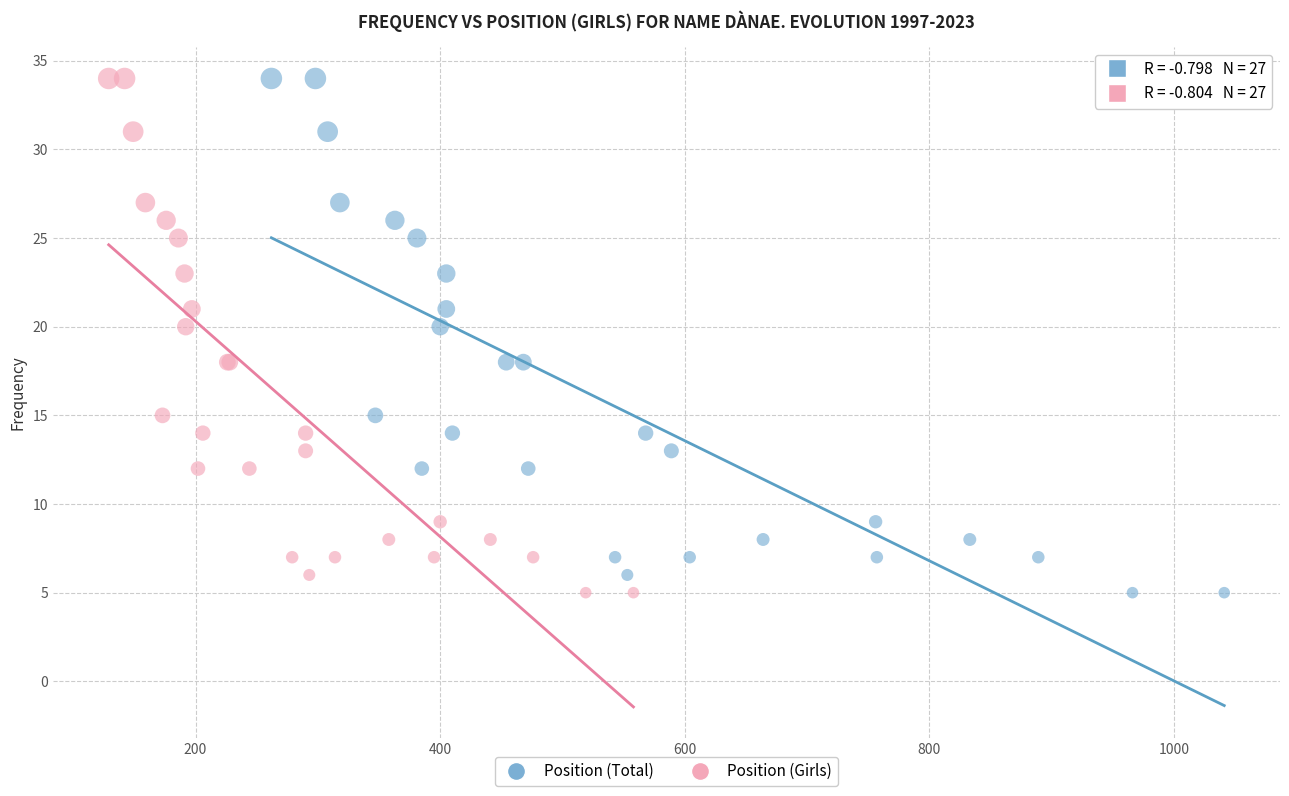

What are all the series names shown in the legend?

Position (Total), Position (Girls)